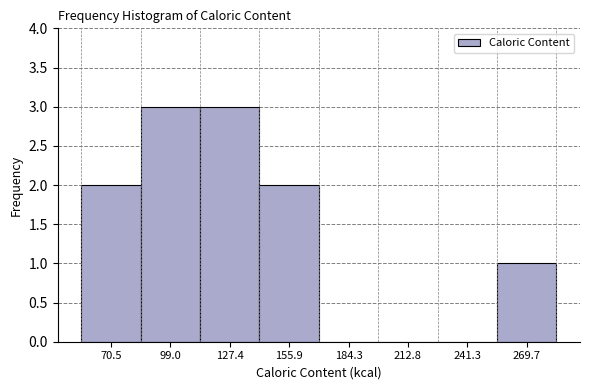

What is the height of the bar covering 255 to 285 on the x-axis? Neither the bar edges nor the heights are printed on the chart, so give them approximately, as read against the axes.

1